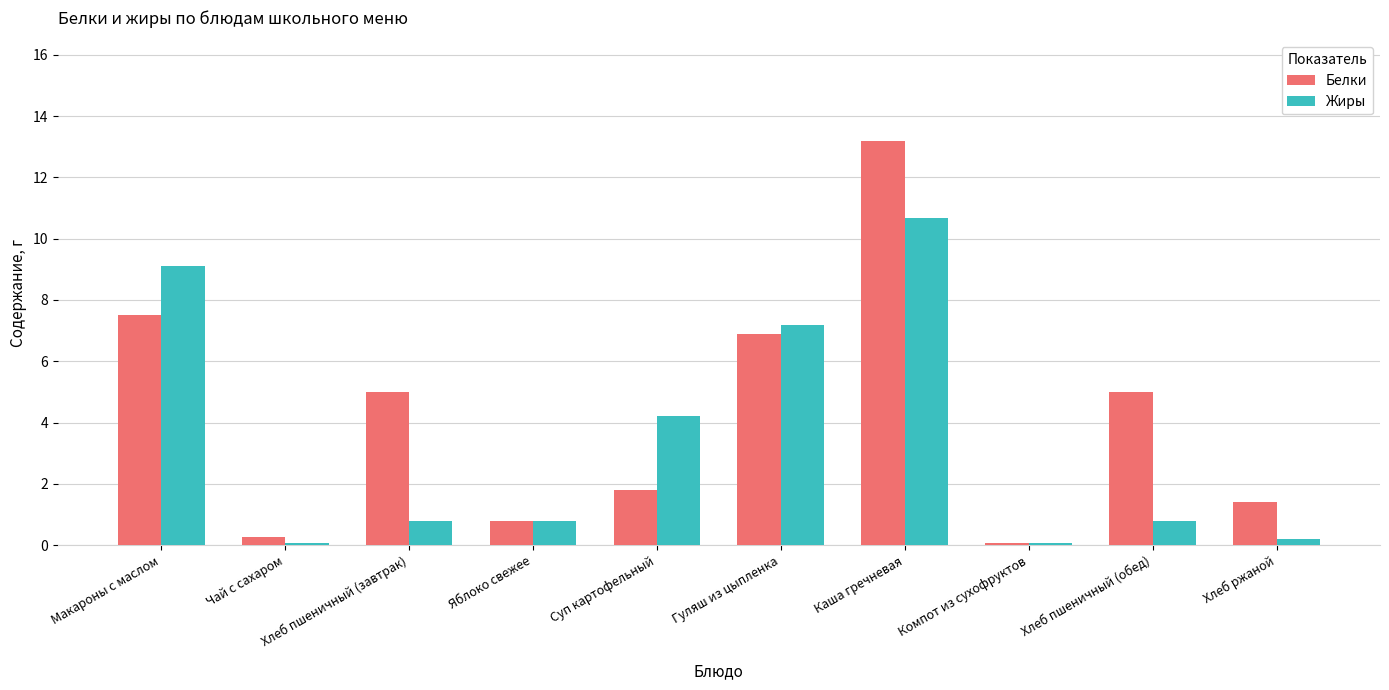

At which label does Белки first exceed 4?

Макароны с маслом